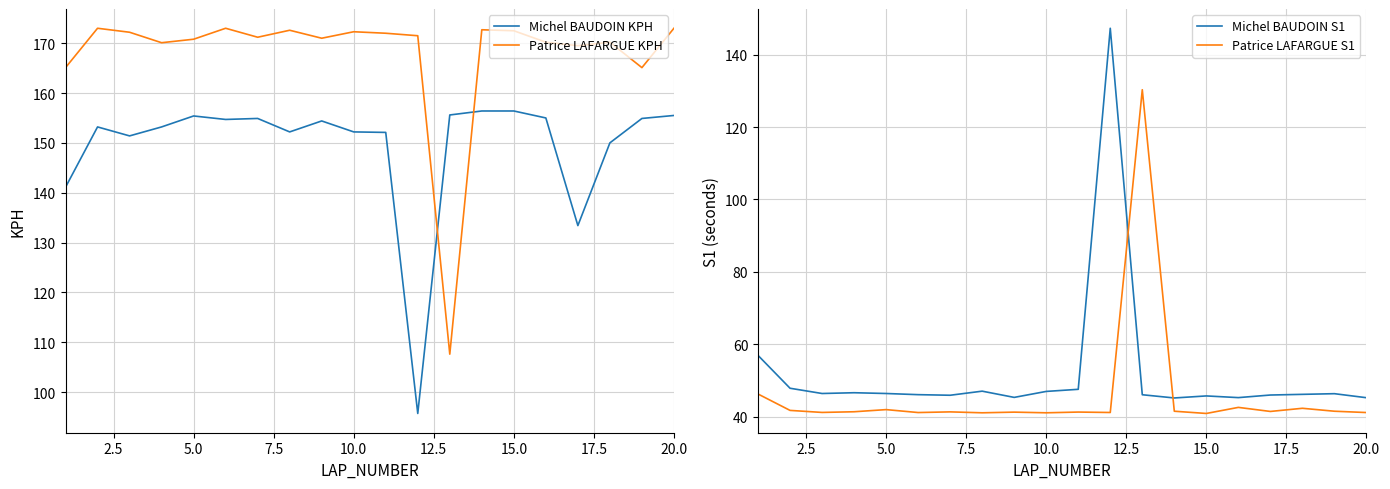

Is it true that Patrice LAFARGUE KPH equals 247.6 at 15.0?

False